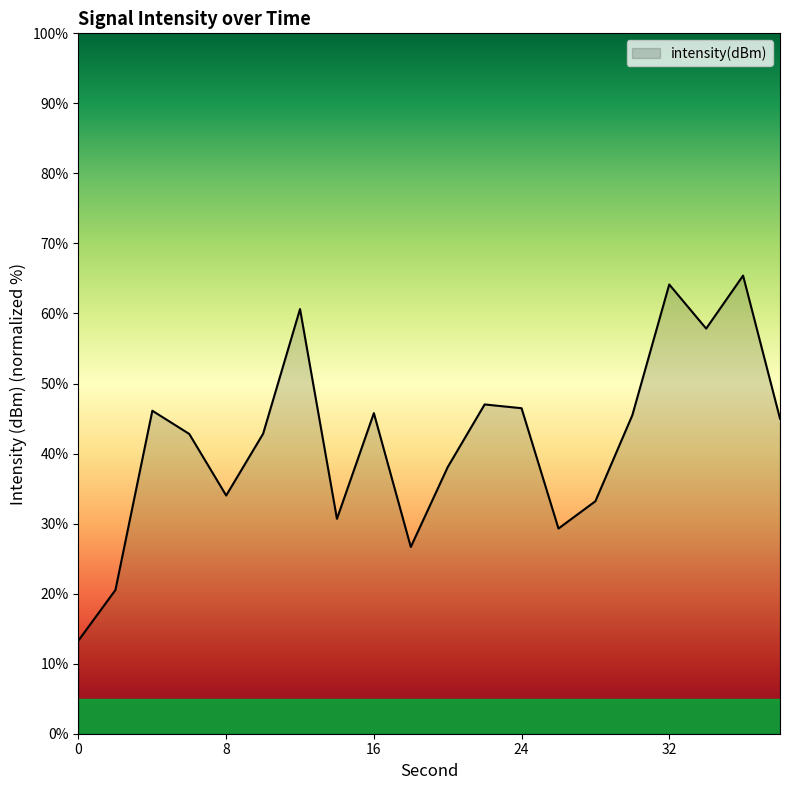

Count the number of values greater than 44.

10